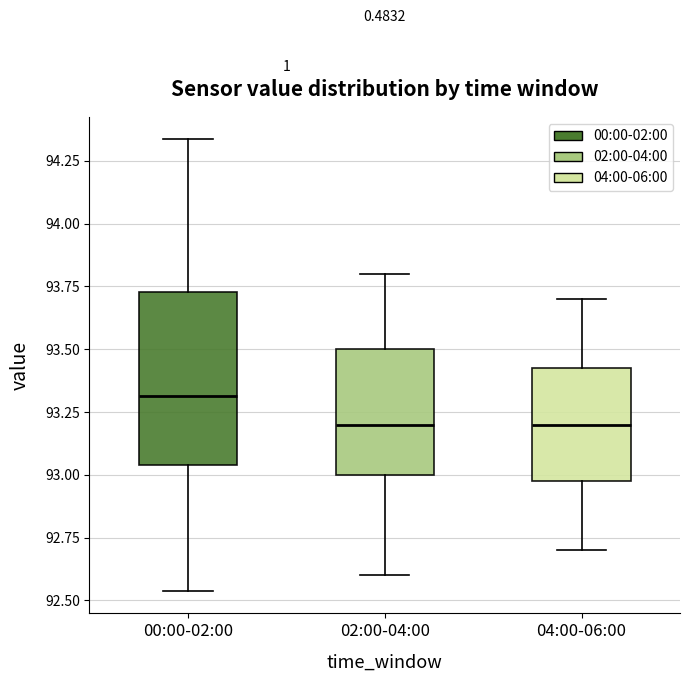

Which box is the tallest, from its lower edge to its upper edge?

00:00-02:00